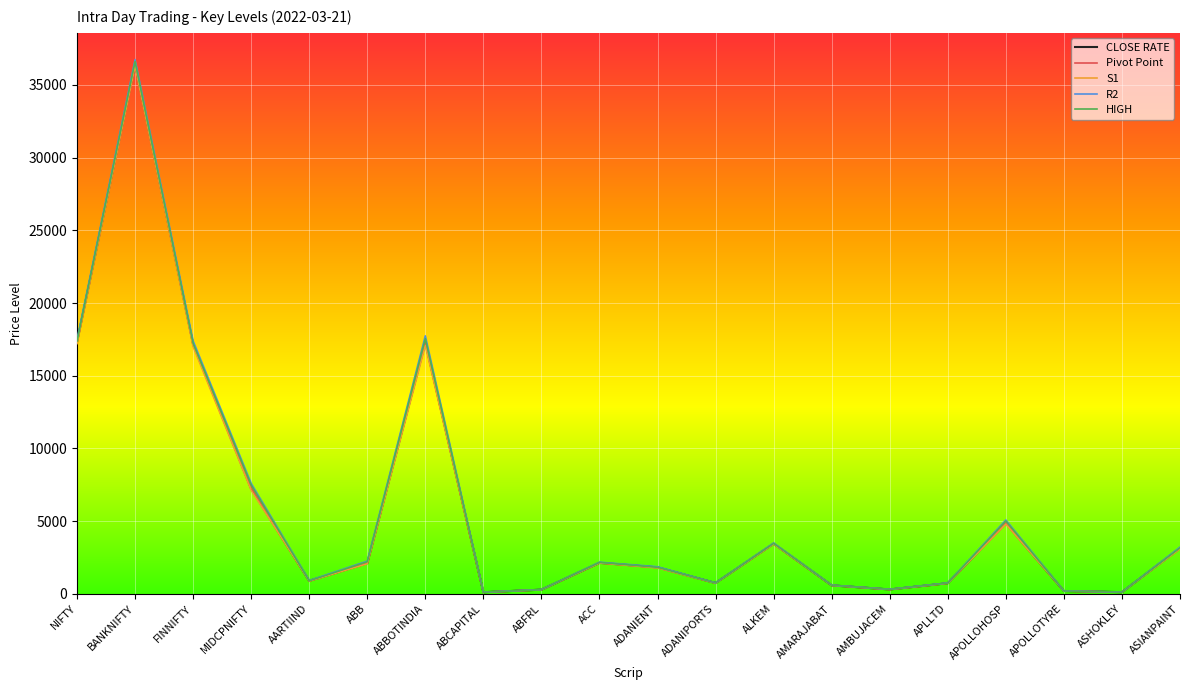

Which series has the largest range (max minus min)?

R2